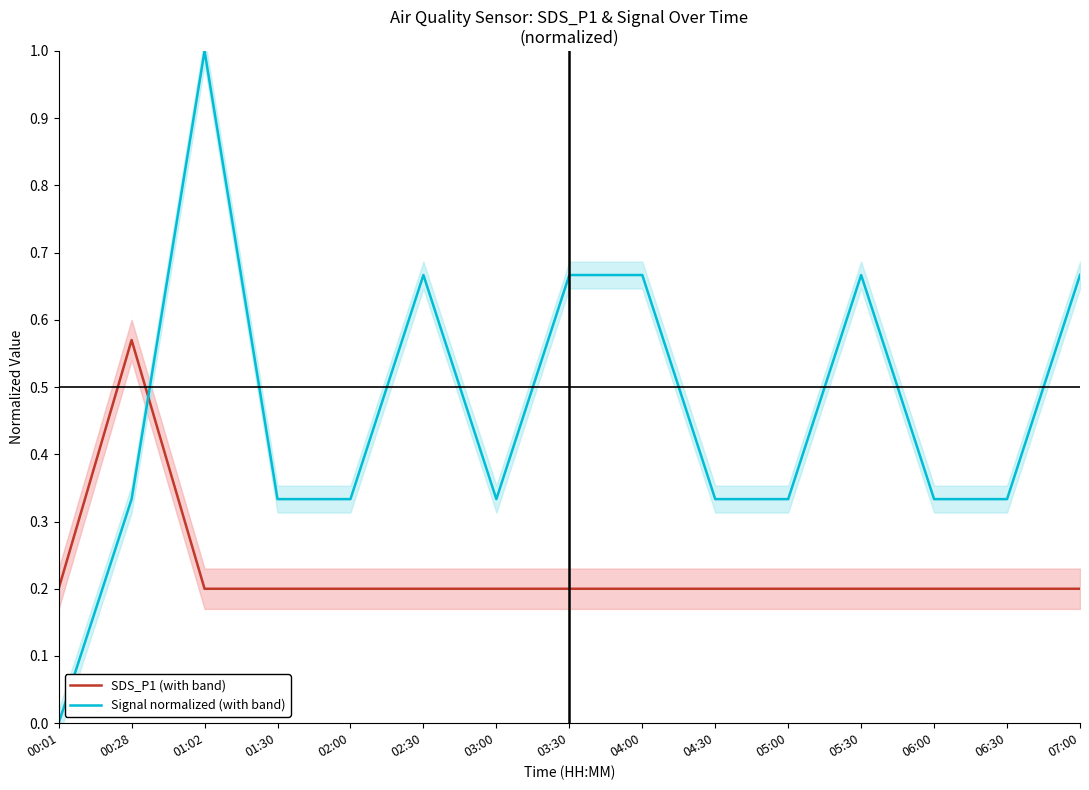

What is the sum of all SDS_P1 (with band) values?

3.4